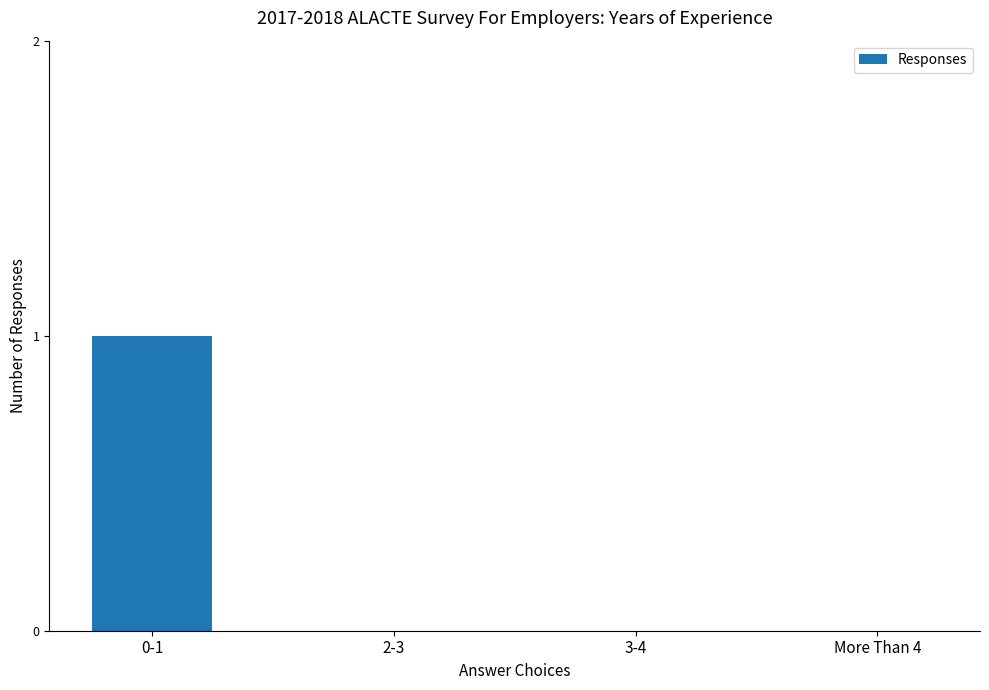

The value at 3-4 is 0. True or false?

True